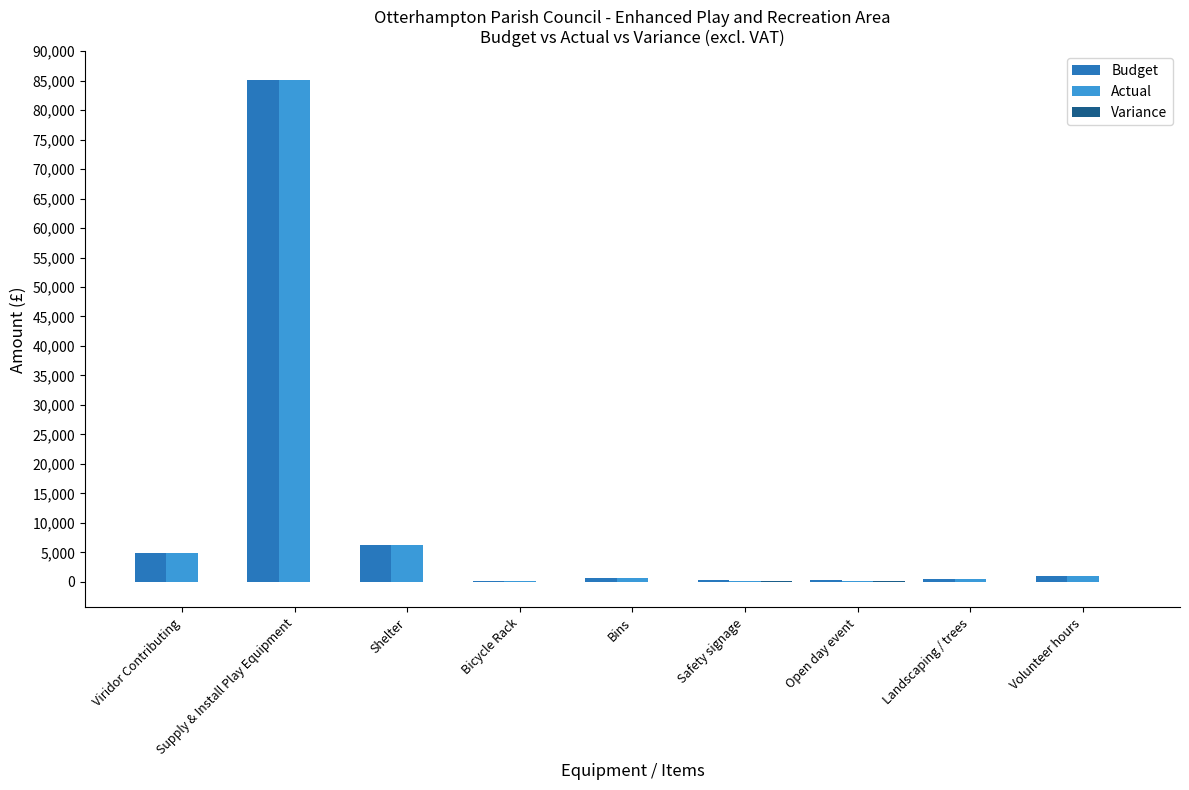

Where does the Budget series first go above 600?

Viridor Contributing